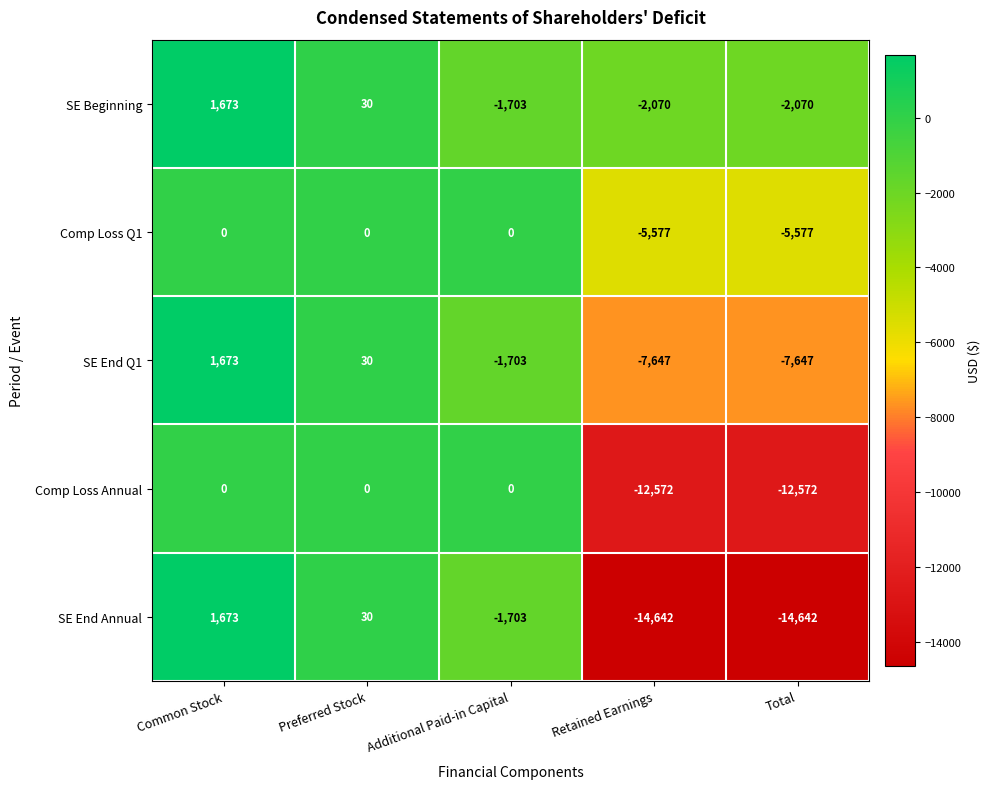

What is the sum of all SE End Annual values?

-29284